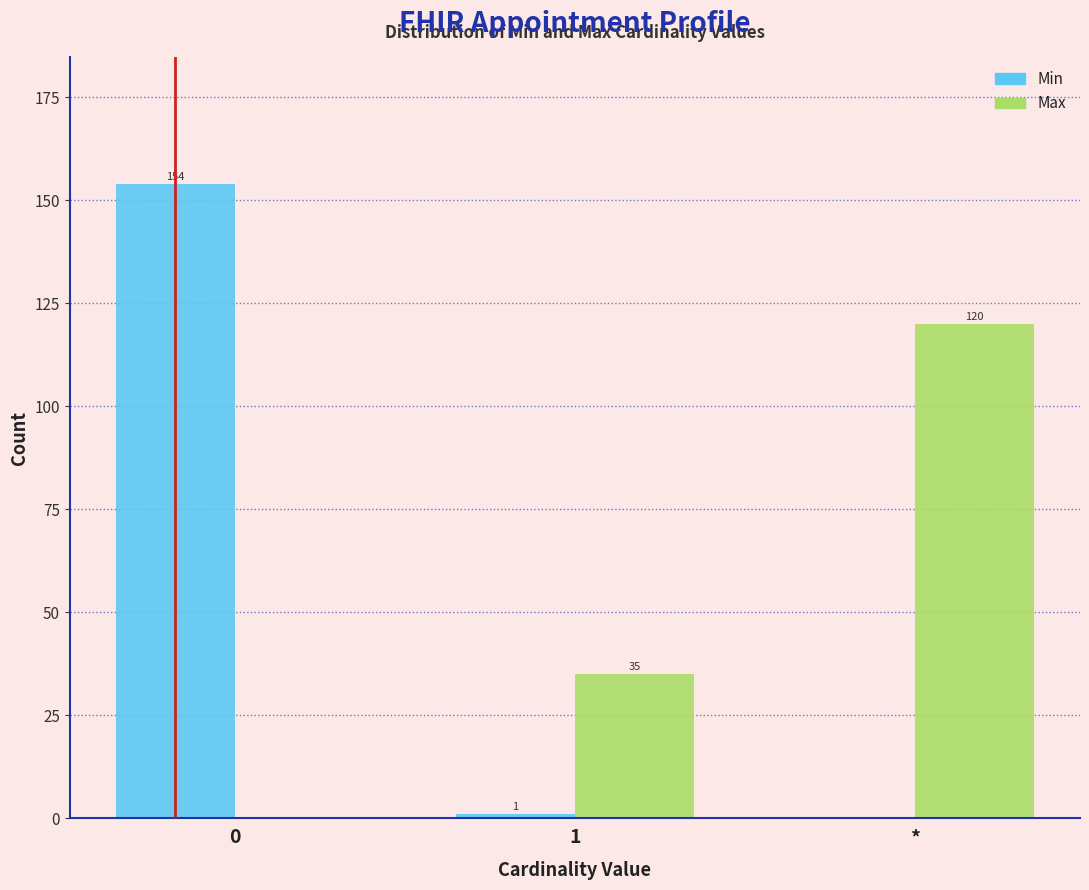

Reading left to right, extract all data points from this chart.

Min: 0=154	1=1	*=0
Max: 0=0	1=35	*=120